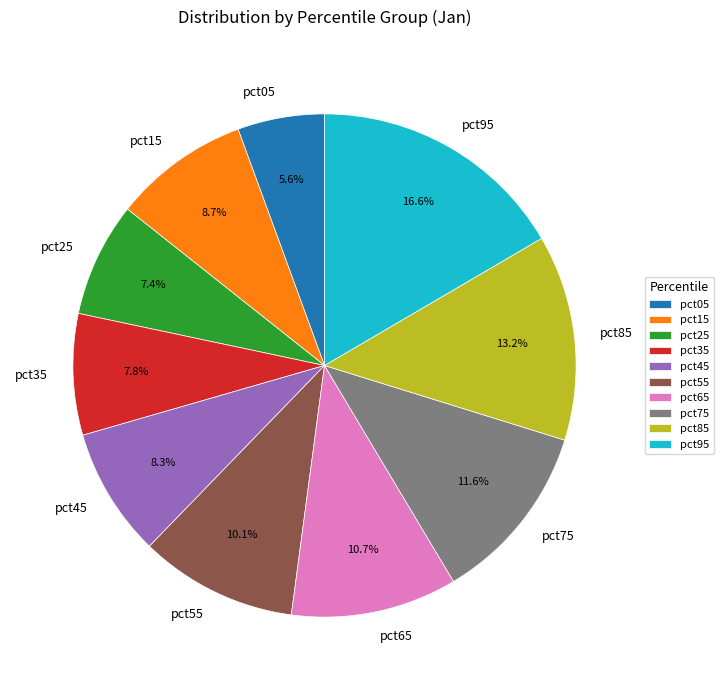

What is the smallest slice in the pie chart?

pct05